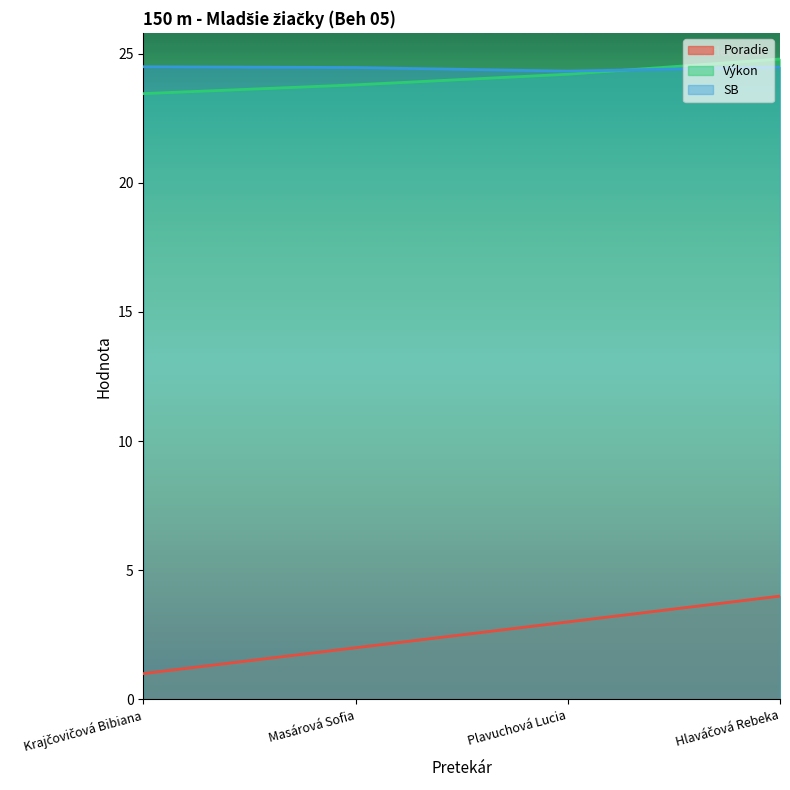

What position from the left is Krajčovičová Bibiana?

1